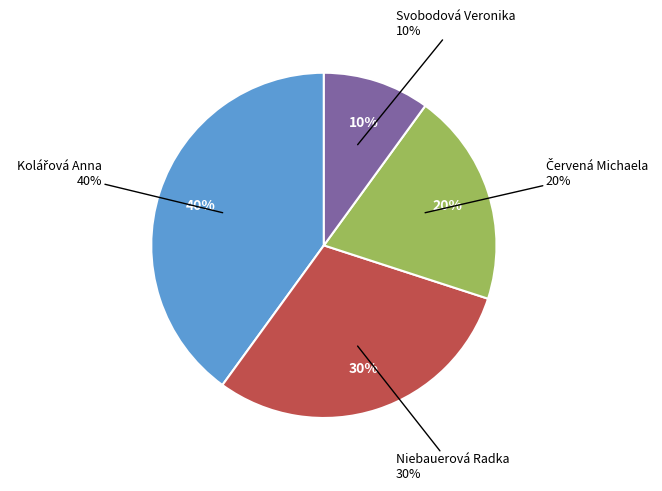

To the nearest percent, what is the difference between the largest and smallest slice percentages?

30%